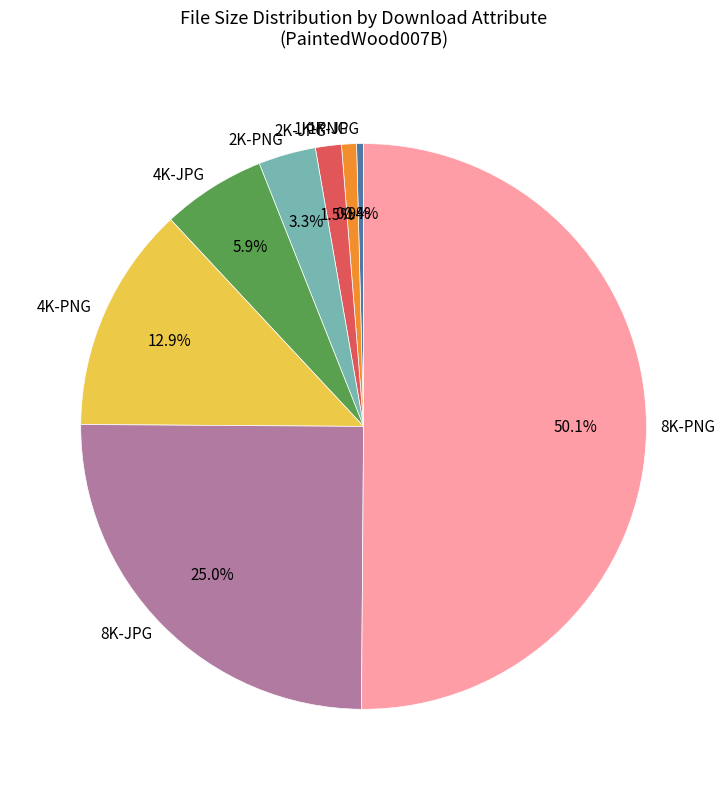

Approximately how many times larger is the value at 8K-JPG compared to 2K-PNG?

7.6